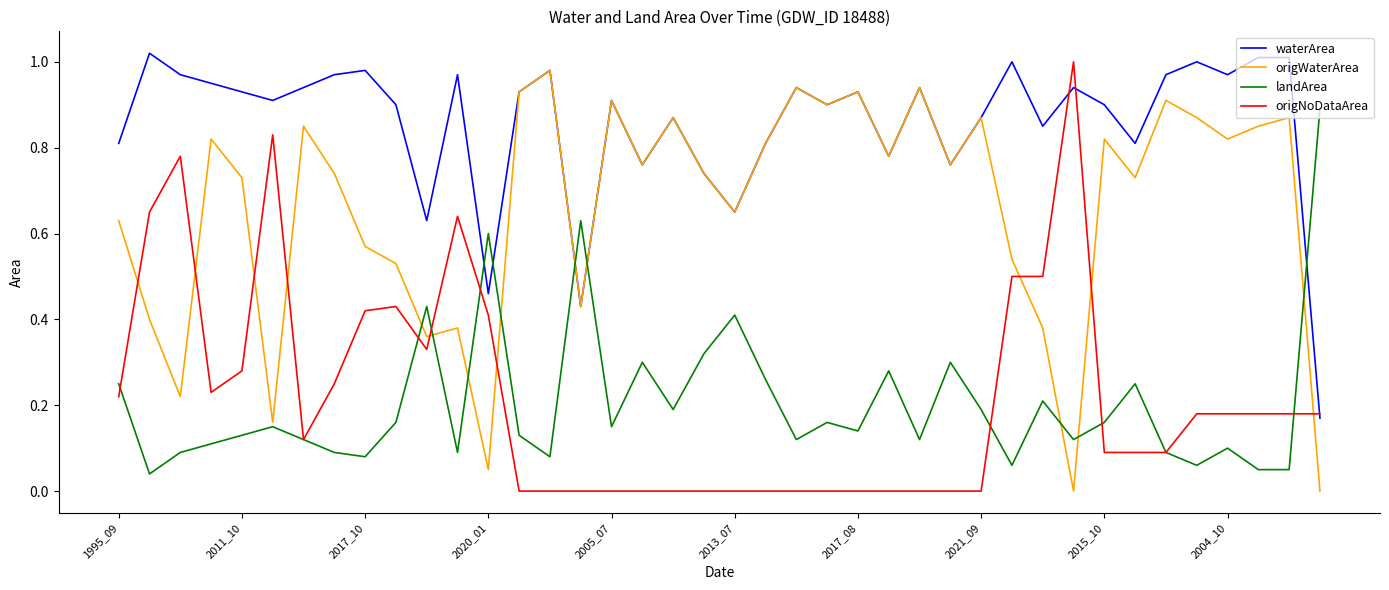

After their last crossing, which series has the higher values: origNoDataArea or origWaterArea?

origNoDataArea